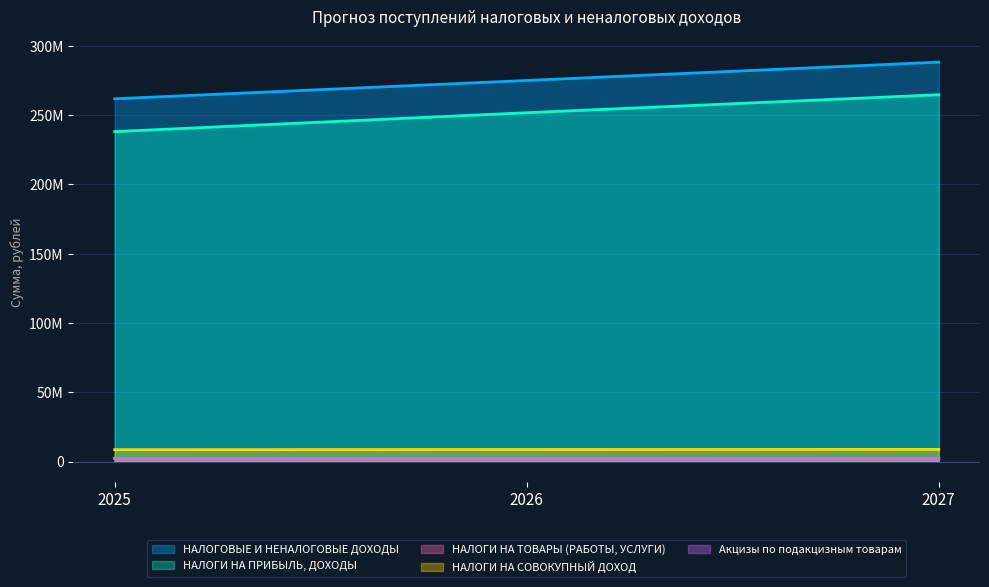

Which series has the largest range (max minus min)?

НАЛОГИ НА ПРИБЫЛЬ, ДОХОДЫ